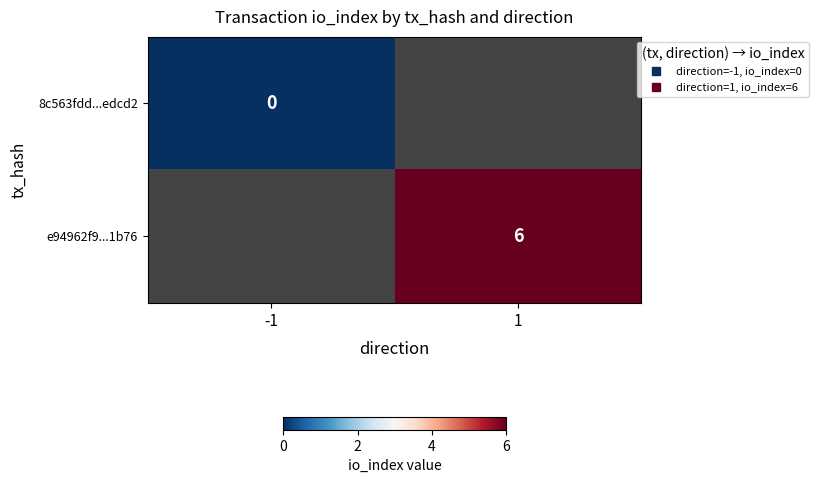

Is the value of 8c563fdd...edcd2 at 1 greater than the value of e94962f9...1b76 at 1?

No